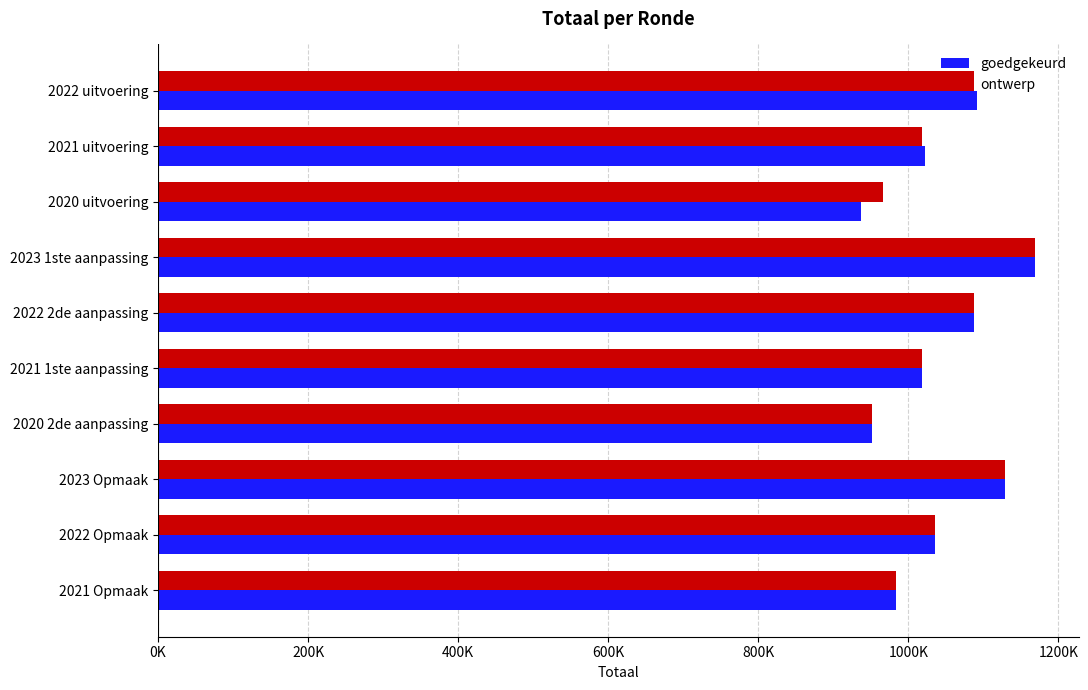

What are all the series names shown in the legend?

goedgekeurd, ontwerp